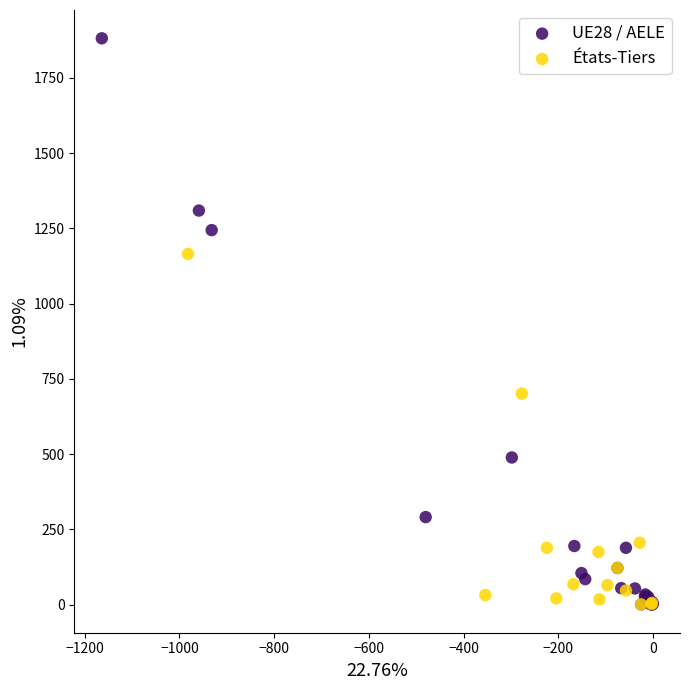

Which series contains the highest Y value?

UE28 / AELE